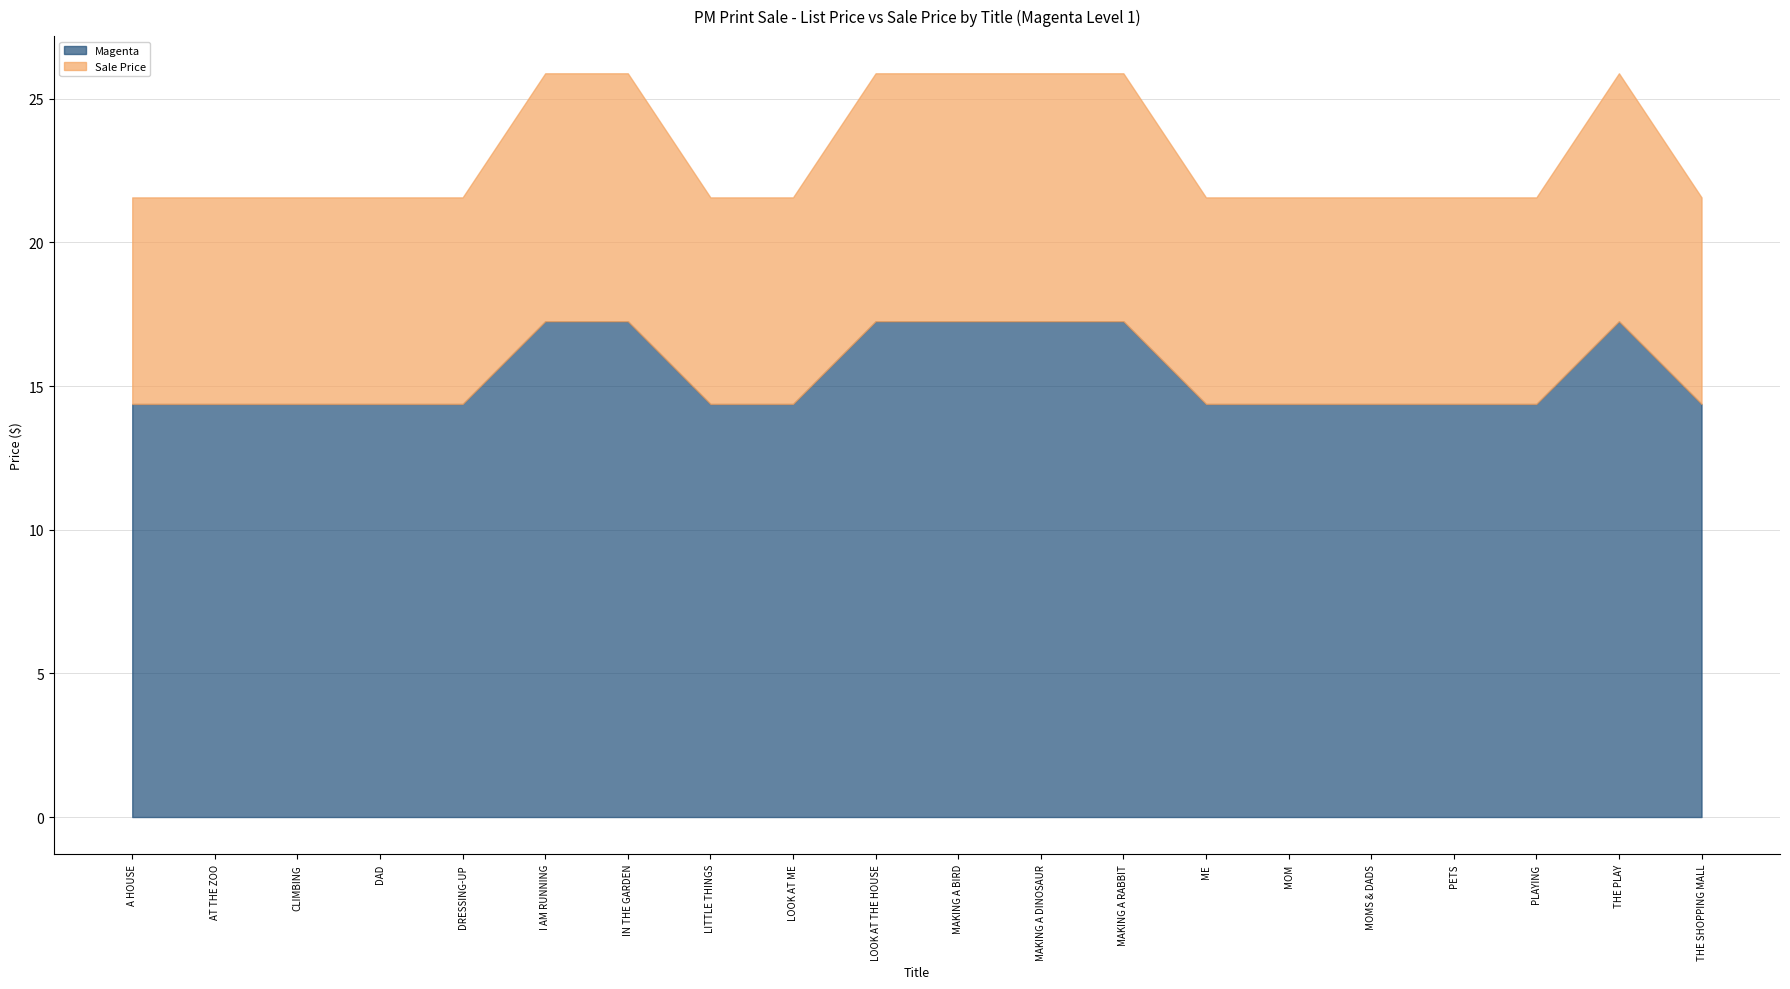

True or false: Magenta has a value of 17.3 at THE PLAY.

True